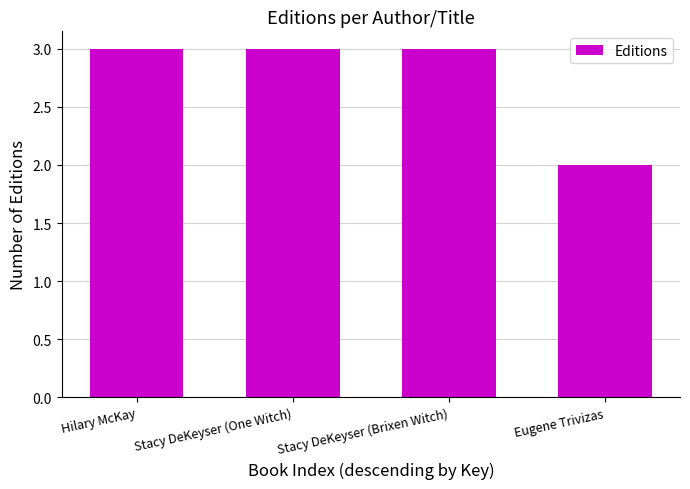

Approximately how many times larger is the value at Stacy DeKeyser (One Witch) compared to Hilary McKay?

1.0